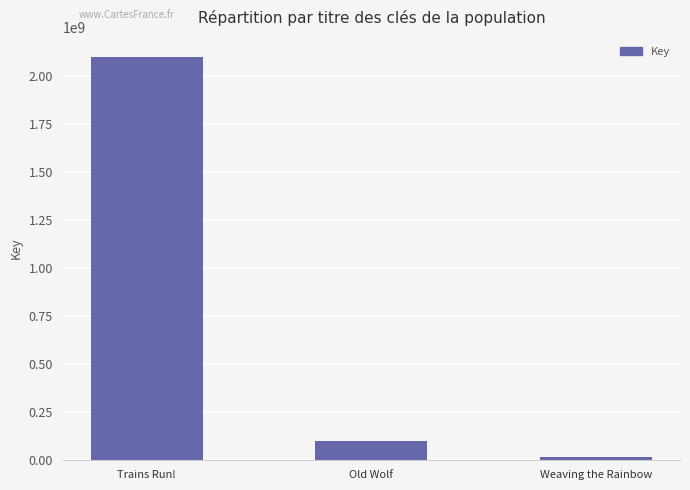

True or false: the data shows 33811218 at Old Wolf.

False